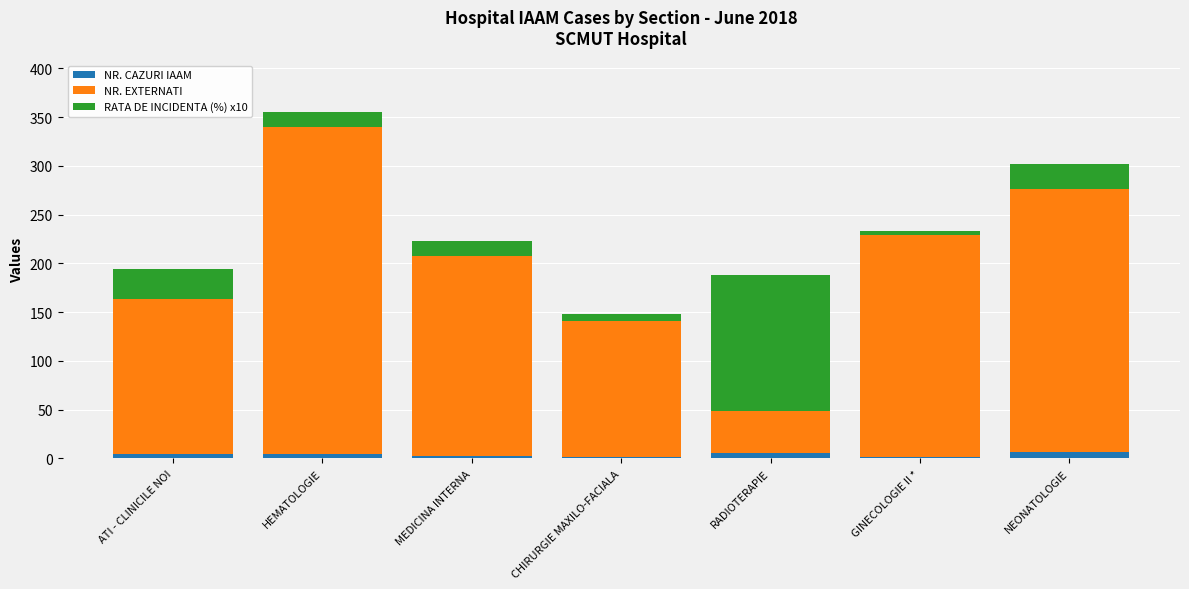

At which category is the sum across all series the highest?

HEMATOLOGIE